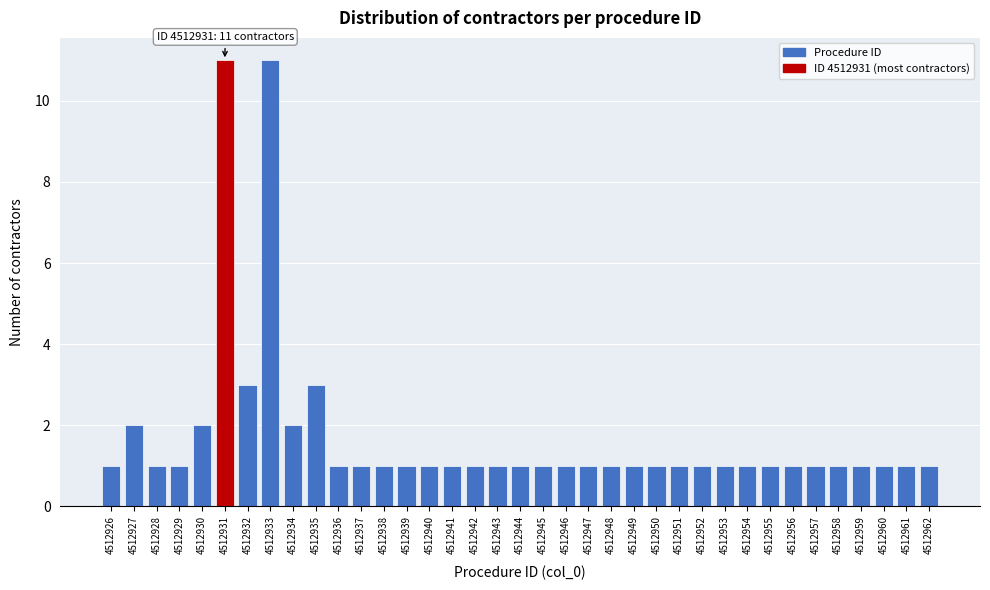

Is it true that the value at 4512948 is 2?

False